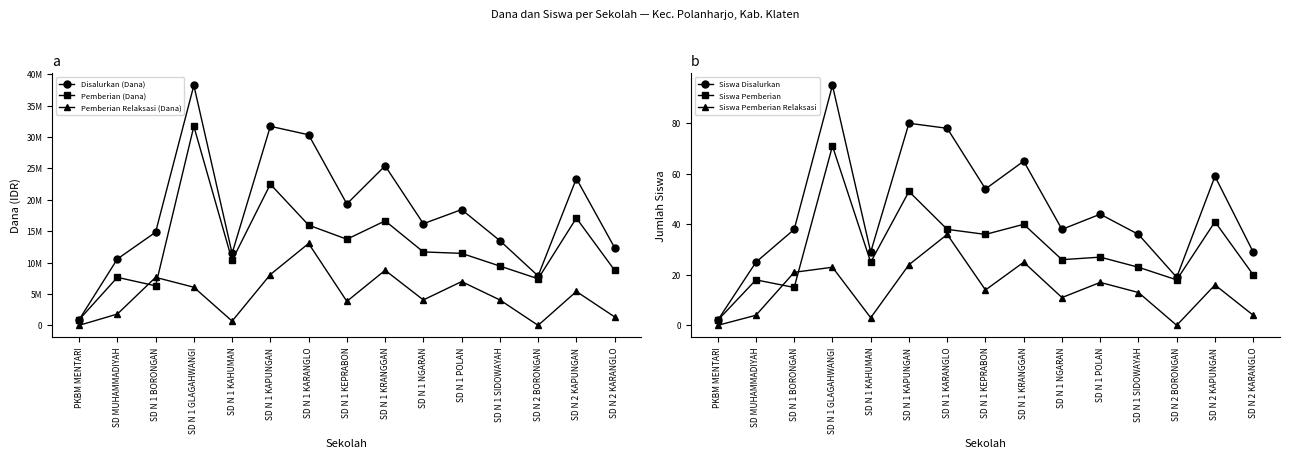

At which label does Siswa Disalurkan first exceed 38?

SD N 1 GLAGAHWANGI